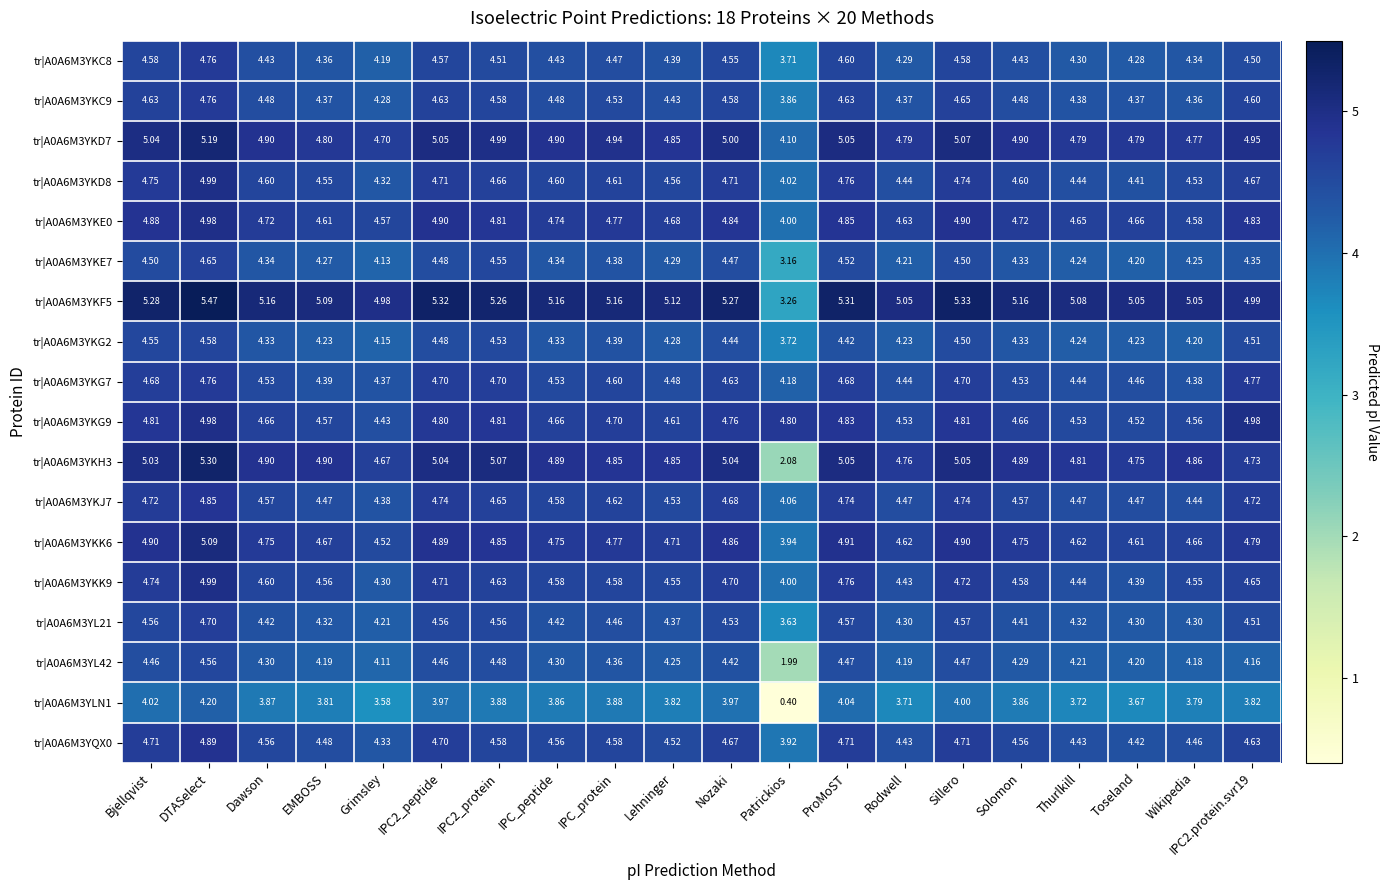

At which label does tr|A0A6M3YQX0 first exceed 4?

Bjellqvist